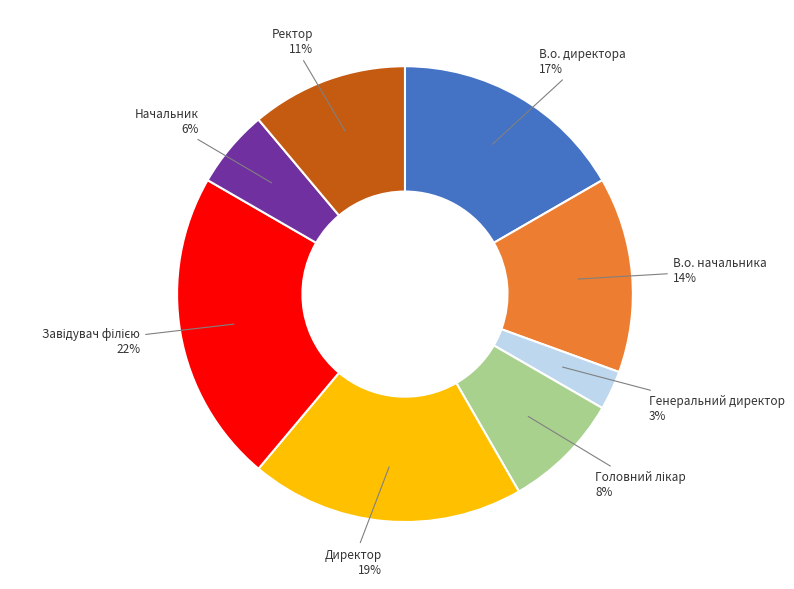

Which slice is the smallest?

Генеральний директор